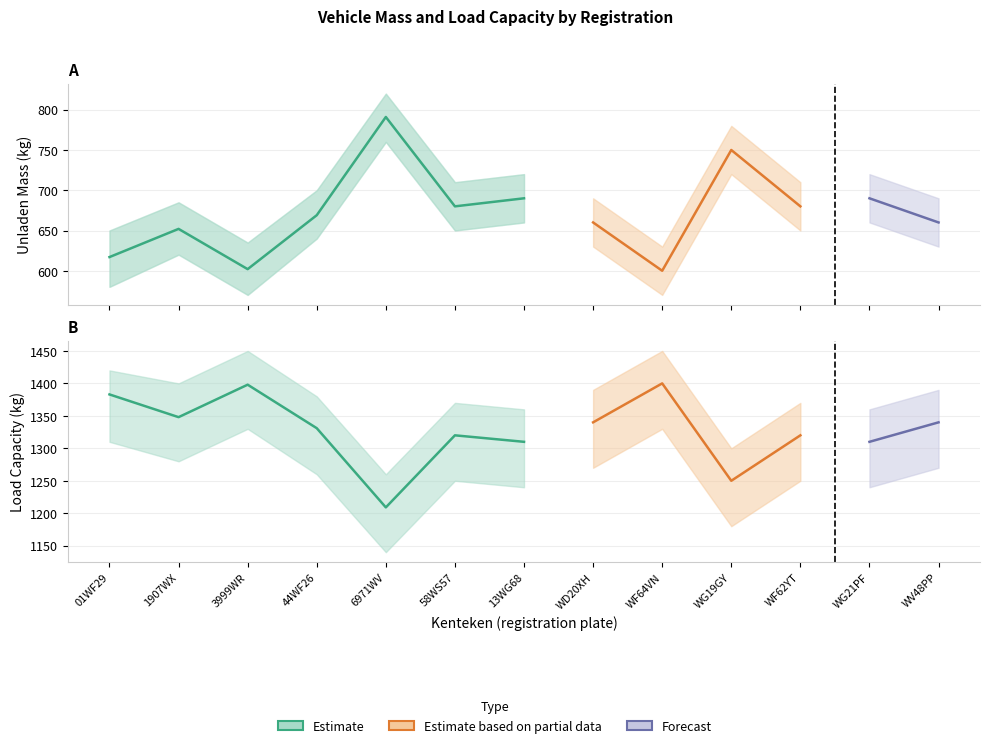

Which category has the highest value in the massa_ledig_voertuig series?

6971WV